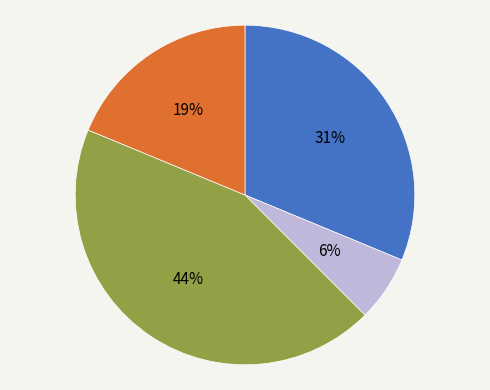

Is there a majority slice in this chart?

No